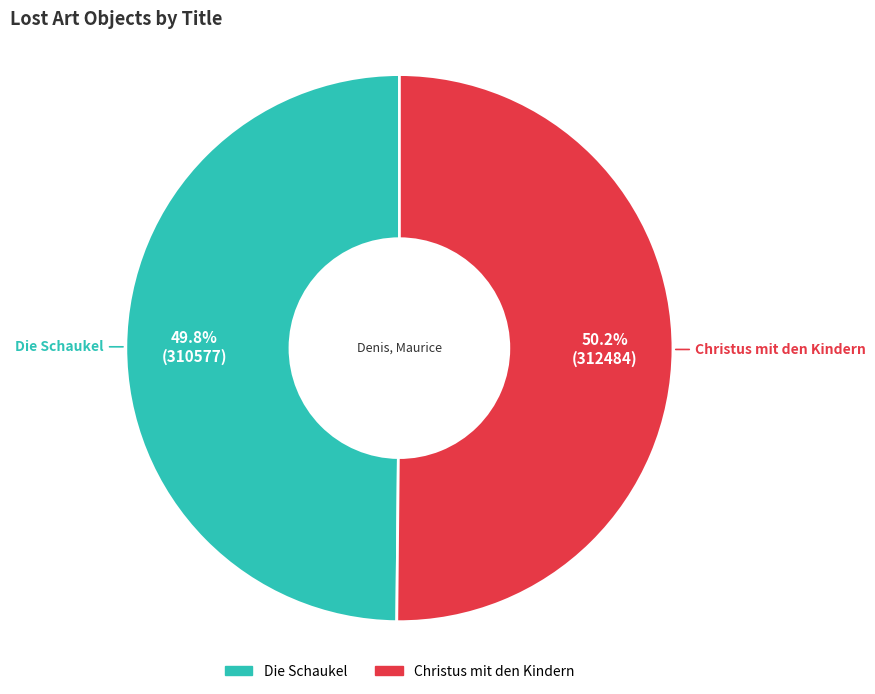

Is there any slice that represents more than half of the pie?

Yes